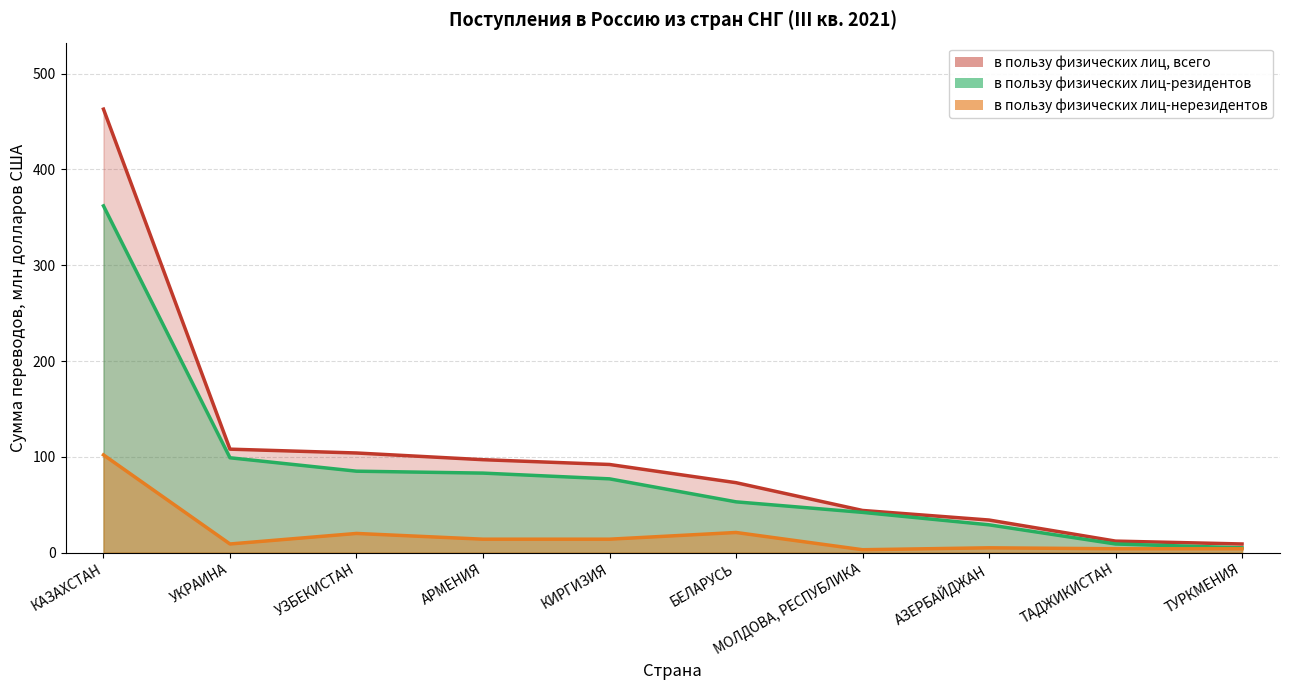

What is the label of the 8th point from the right?

УЗБЕКИСТАН